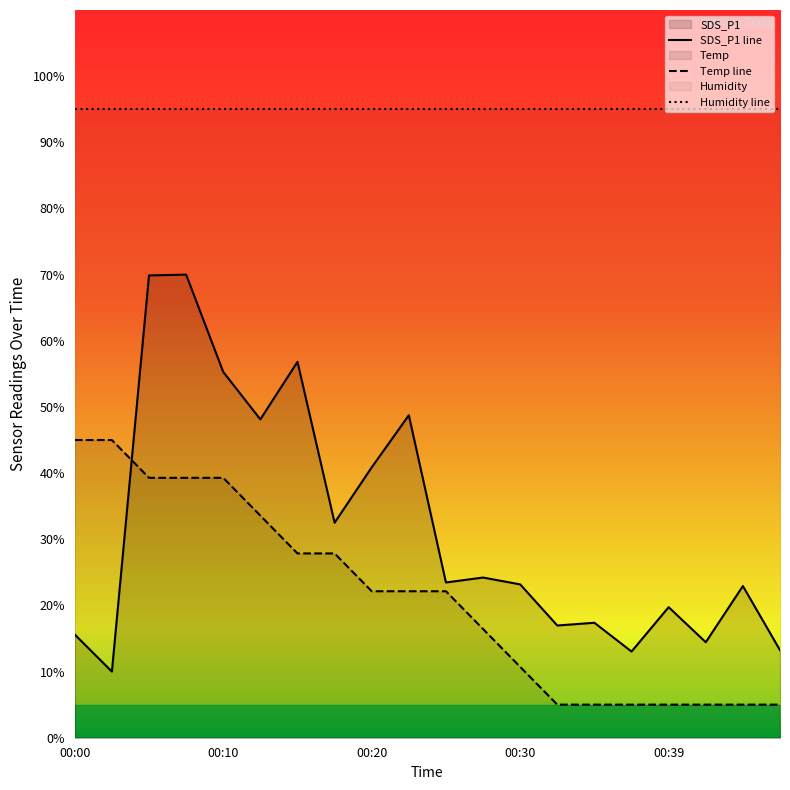

What is the average value of the SDS_P1 series?

31.8